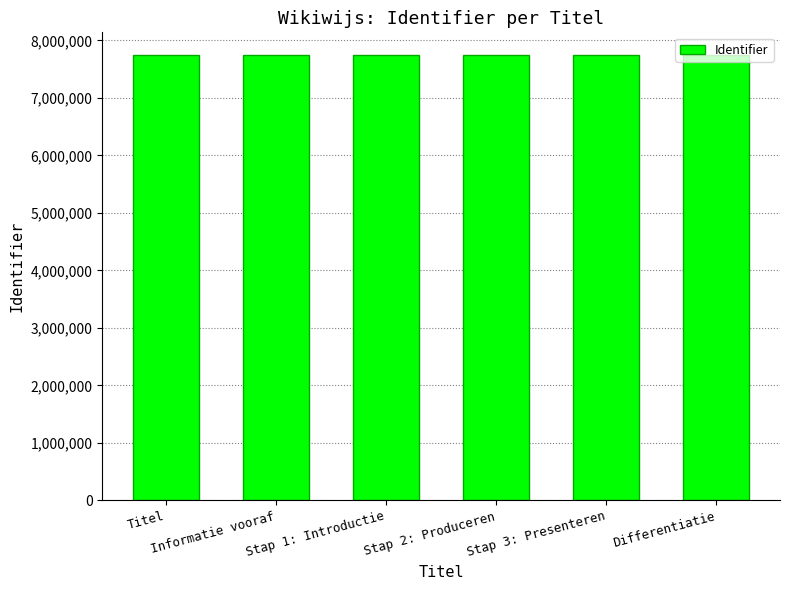

What value does the data have at Informatie vooraf, to the nearest 5?

7752800